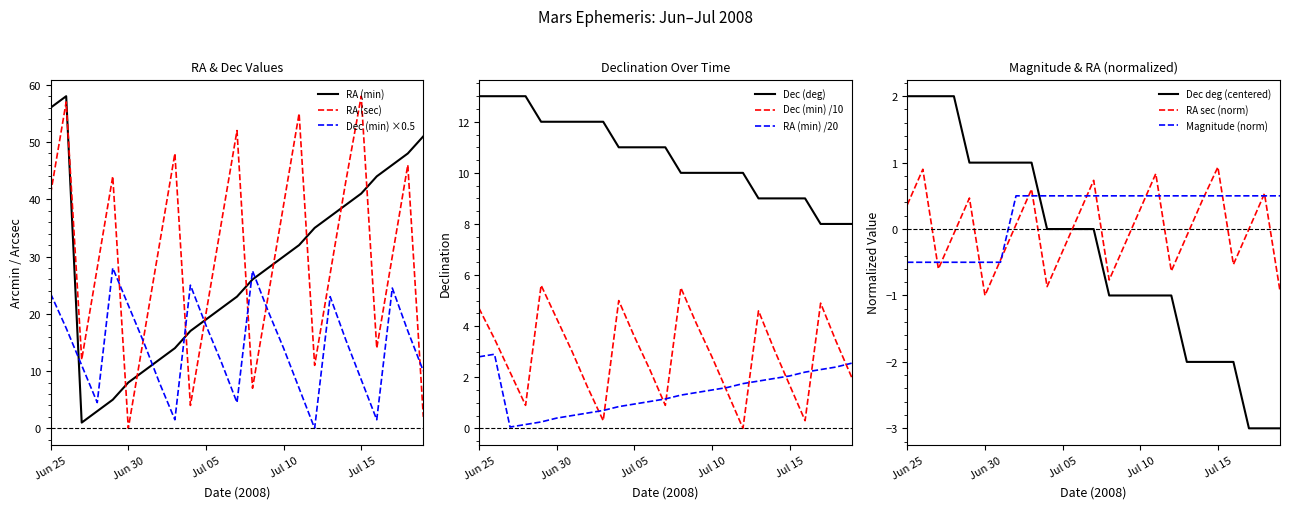

Between Jul 16 and Jul 05, which is larger?

Jul 16